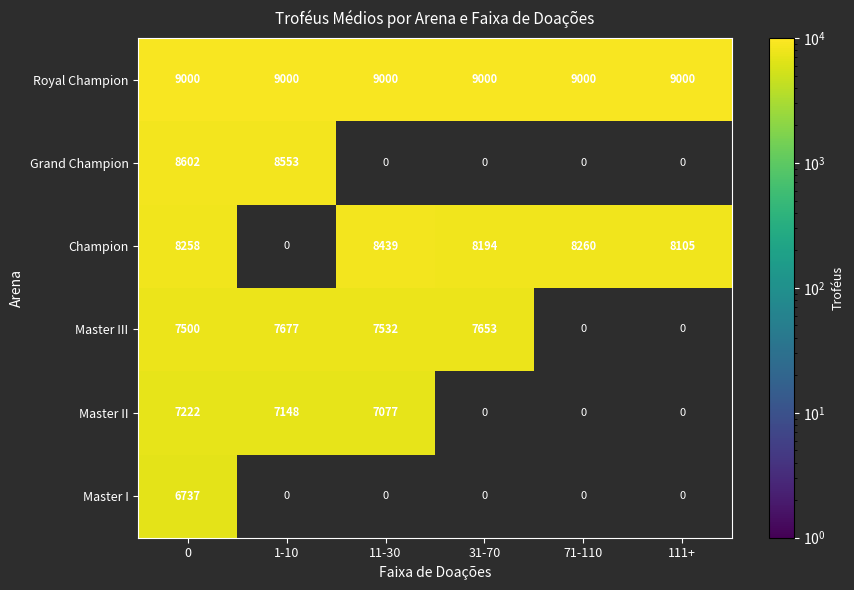

The value of Royal Champion at 0 is 4523.9. True or false?

False